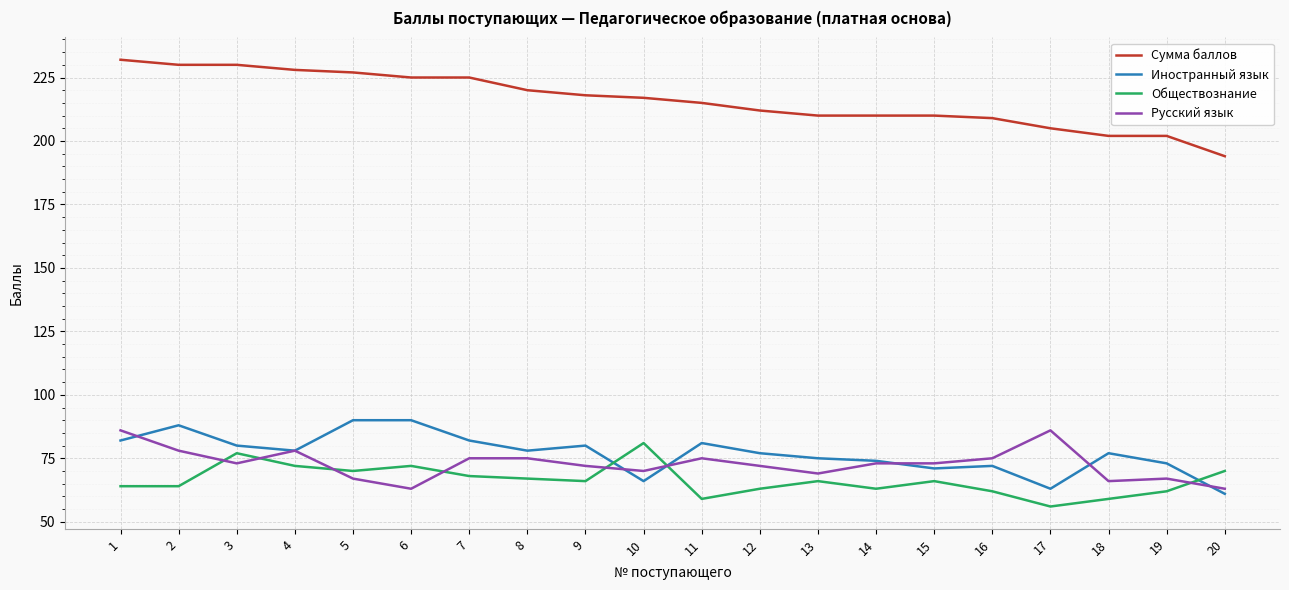

At how many categories does at least one series exceed 146?

20